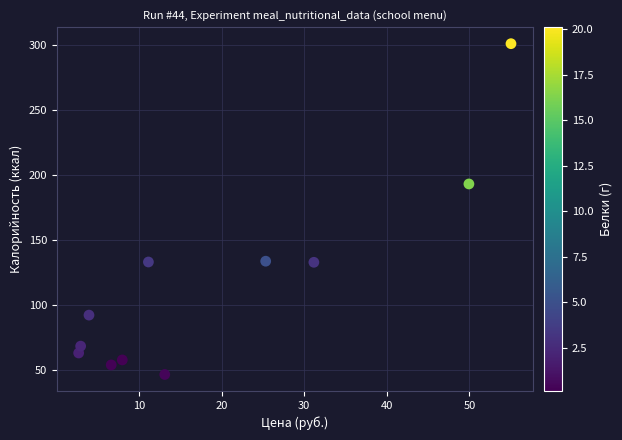

What Y value in the scatter plot is closest to 173?

193.3